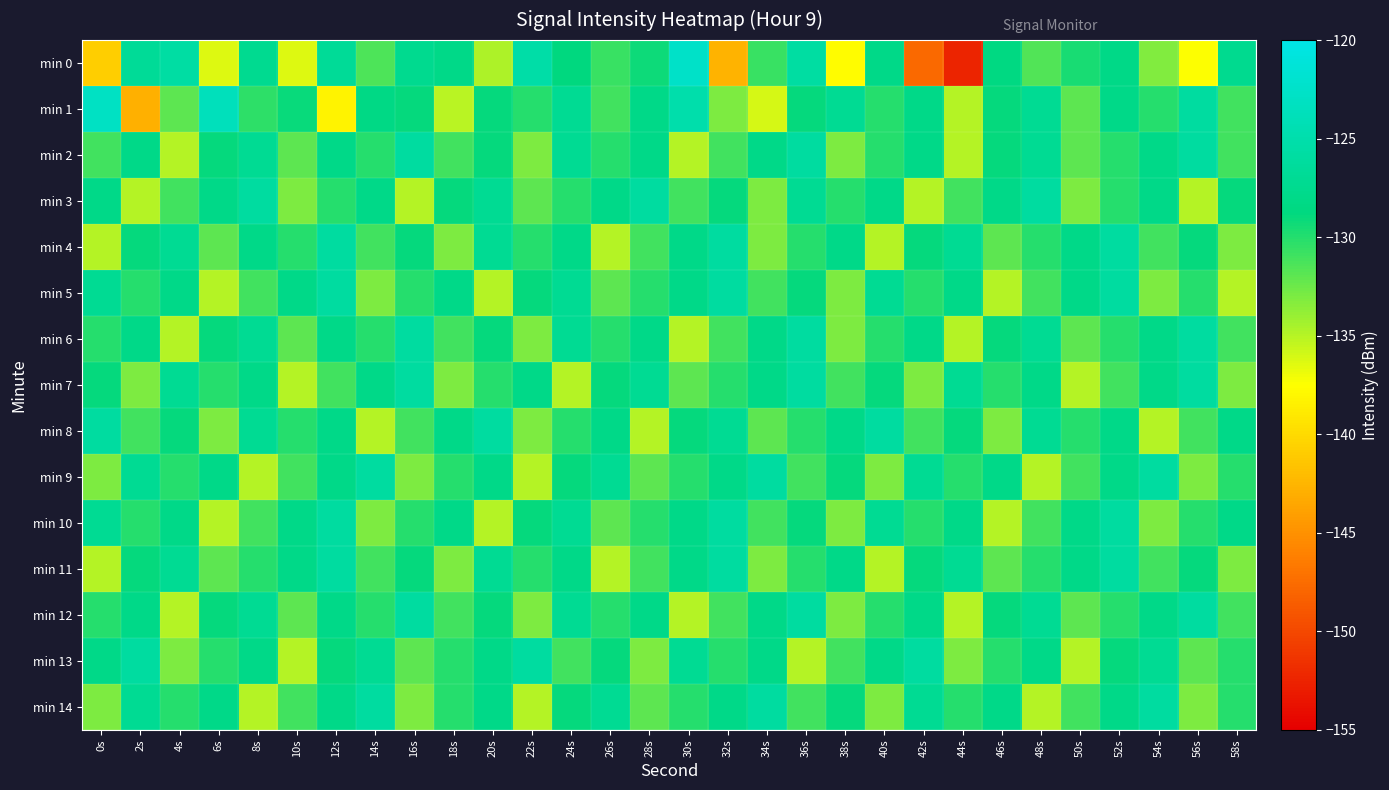

Reading right to left, list all the values displayed in this chart.

min 0: 58s=-127.4	56s=-137.4	54s=-133.1	52s=-128.2	50s=-129.7	48s=-131.5	46s=-128.5	44s=-152.5	42s=-147.6	40s=-127.9	38s=-137.7	36s=-125.8	34s=-130.8	32s=-142.6	30s=-122.5	28s=-129.3	26s=-130.7	24s=-128.9	22s=-125.4	20s=-134.8	18s=-128.0	16s=-127.5	14s=-131.5	12s=-126.7	10s=-136.3	8s=-127.3	6s=-136.3	4s=-125.7	2s=-126.7	0s=-140.9
min 1: 58s=-131.0	56s=-126.0	54s=-130.0	52s=-128.0	50s=-132.0	48s=-127.0	46s=-129.0	44s=-135.0	42s=-128.0	40s=-130.0	38s=-127.0	36s=-129.0	34s=-136.0	32s=-133.0	30s=-125.0	28s=-128.0	26s=-131.0	24s=-127.0	22s=-130.0	20s=-129.0	18s=-135.1	16s=-128.9	14s=-128.2	12s=-138.3	10s=-129.1	8s=-130.3	6s=-123.7	4s=-132.0	2s=-142.9	0s=-123.0
min 2: 58s=-131.0	56s=-126.0	54s=-128.0	52s=-130.0	50s=-132.0	48s=-127.0	46s=-129.0	44s=-135.0	42s=-128.0	40s=-130.0	38s=-133.0	36s=-126.0	34s=-128.0	32s=-131.0	30s=-135.0	28s=-128.0	26s=-130.0	24s=-127.0	22s=-133.0	20s=-129.0	18s=-131.0	16s=-126.0	14s=-130.0	12s=-128.0	10s=-132.0	8s=-127.0	6s=-129.0	4s=-135.0	2s=-128.0	0s=-131.0
min 3: 58s=-129.0	56s=-135.0	54s=-128.0	52s=-130.0	50s=-133.0	48s=-126.0	46s=-128.0	44s=-131.0	42s=-135.0	40s=-128.0	38s=-130.0	36s=-127.0	34s=-133.0	32s=-129.0	30s=-131.0	28s=-126.0	26s=-128.0	24s=-130.0	22s=-132.0	20s=-127.0	18s=-129.0	16s=-135.0	14s=-128.0	12s=-130.0	10s=-133.0	8s=-126.0	6s=-128.0	4s=-131.0	2s=-135.0	0s=-128.0
min 4: 58s=-133.0	56s=-129.0	54s=-131.0	52s=-126.0	50s=-128.0	48s=-130.0	46s=-132.0	44s=-127.0	42s=-129.0	40s=-135.0	38s=-128.0	36s=-130.0	34s=-133.0	32s=-126.0	30s=-128.0	28s=-131.0	26s=-135.0	24s=-128.0	22s=-130.0	20s=-127.0	18s=-133.0	16s=-129.0	14s=-131.0	12s=-126.0	10s=-130.0	8s=-128.0	6s=-132.0	4s=-127.0	2s=-129.0	0s=-135.0
min 5: 58s=-135.0	56s=-130.0	54s=-133.0	52s=-126.0	50s=-128.0	48s=-131.0	46s=-135.0	44s=-128.0	42s=-130.0	40s=-127.0	38s=-133.0	36s=-129.0	34s=-131.0	32s=-126.0	30s=-128.0	28s=-130.0	26s=-132.0	24s=-127.0	22s=-129.0	20s=-135.0	18s=-128.0	16s=-130.0	14s=-133.0	12s=-126.0	10s=-128.0	8s=-131.0	6s=-135.0	4s=-128.0	2s=-130.0	0s=-127.0
min 6: 58s=-131.0	56s=-126.0	54s=-128.0	52s=-130.0	50s=-132.0	48s=-127.0	46s=-129.0	44s=-135.0	42s=-128.0	40s=-130.0	38s=-133.0	36s=-126.0	34s=-128.0	32s=-131.0	30s=-135.0	28s=-128.0	26s=-130.0	24s=-127.0	22s=-133.0	20s=-129.0	18s=-131.0	16s=-126.0	14s=-130.0	12s=-128.0	10s=-132.0	8s=-127.0	6s=-129.0	4s=-135.0	2s=-128.0	0s=-130.0
min 7: 58s=-133.0	56s=-126.0	54s=-128.0	52s=-131.0	50s=-135.0	48s=-128.0	46s=-130.0	44s=-127.0	42s=-133.0	40s=-129.0	38s=-131.0	36s=-126.0	34s=-128.0	32s=-130.0	30s=-132.0	28s=-127.0	26s=-129.0	24s=-135.0	22s=-128.0	20s=-130.0	18s=-133.0	16s=-126.0	14s=-128.0	12s=-131.0	10s=-135.0	8s=-128.0	6s=-130.0	4s=-127.0	2s=-133.0	0s=-129.0
min 8: 58s=-128.0	56s=-131.0	54s=-135.0	52s=-128.0	50s=-130.0	48s=-127.0	46s=-133.0	44s=-129.0	42s=-131.0	40s=-126.0	38s=-128.0	36s=-130.0	34s=-132.0	32s=-127.0	30s=-129.0	28s=-135.0	26s=-128.0	24s=-130.0	22s=-133.0	20s=-126.0	18s=-128.0	16s=-131.0	14s=-135.0	12s=-128.0	10s=-130.0	8s=-127.0	6s=-133.0	4s=-129.0	2s=-131.0	0s=-126.0
min 9: 58s=-130.0	56s=-133.0	54s=-126.0	52s=-128.0	50s=-131.0	48s=-135.0	46s=-128.0	44s=-130.0	42s=-127.0	40s=-133.0	38s=-129.0	36s=-131.0	34s=-126.0	32s=-128.0	30s=-130.0	28s=-132.0	26s=-127.0	24s=-129.0	22s=-135.0	20s=-128.0	18s=-130.0	16s=-133.0	14s=-126.0	12s=-128.0	10s=-131.0	8s=-135.0	6s=-128.0	4s=-130.0	2s=-127.0	0s=-133.0
min 10: 58s=-128.0	56s=-130.0	54s=-133.0	52s=-126.0	50s=-128.0	48s=-131.0	46s=-135.0	44s=-128.0	42s=-130.0	40s=-127.0	38s=-133.0	36s=-129.0	34s=-131.0	32s=-126.0	30s=-128.0	28s=-130.0	26s=-132.0	24s=-127.0	22s=-129.0	20s=-135.0	18s=-128.0	16s=-130.0	14s=-133.0	12s=-126.0	10s=-128.0	8s=-131.0	6s=-135.0	4s=-128.0	2s=-130.0	0s=-127.0
min 11: 58s=-133.0	56s=-129.0	54s=-131.0	52s=-126.0	50s=-128.0	48s=-130.0	46s=-132.0	44s=-127.0	42s=-129.0	40s=-135.0	38s=-128.0	36s=-130.0	34s=-133.0	32s=-126.0	30s=-128.0	28s=-131.0	26s=-135.0	24s=-128.0	22s=-130.0	20s=-127.0	18s=-133.0	16s=-129.0	14s=-131.0	12s=-126.0	10s=-128.0	8s=-130.0	6s=-132.0	4s=-127.0	2s=-129.0	0s=-135.0
min 12: 58s=-131.0	56s=-126.0	54s=-128.0	52s=-130.0	50s=-132.0	48s=-127.0	46s=-129.0	44s=-135.0	42s=-128.0	40s=-130.0	38s=-133.0	36s=-126.0	34s=-128.0	32s=-131.0	30s=-135.0	28s=-128.0	26s=-130.0	24s=-127.0	22s=-133.0	20s=-129.0	18s=-131.0	16s=-126.0	14s=-130.0	12s=-128.0	10s=-132.0	8s=-127.0	6s=-129.0	4s=-135.0	2s=-128.0	0s=-130.0
min 13: 58s=-130.0	56s=-132.0	54s=-127.0	52s=-129.0	50s=-135.0	48s=-128.0	46s=-130.0	44s=-133.0	42s=-126.0	40s=-128.0	38s=-131.0	36s=-135.0	34s=-128.0	32s=-130.0	30s=-127.0	28s=-133.0	26s=-129.0	24s=-131.0	22s=-126.0	20s=-128.0	18s=-130.0	16s=-132.0	14s=-127.0	12s=-129.0	10s=-135.0	8s=-128.0	6s=-130.0	4s=-133.0	2s=-126.0	0s=-128.0
min 14: 58s=-130.0	56s=-133.0	54s=-126.0	52s=-128.0	50s=-131.0	48s=-135.0	46s=-128.0	44s=-130.0	42s=-127.0	40s=-133.0	38s=-129.0	36s=-131.0	34s=-126.0	32s=-128.0	30s=-130.0	28s=-132.0	26s=-127.0	24s=-129.0	22s=-135.0	20s=-128.0	18s=-130.0	16s=-133.0	14s=-126.0	12s=-128.0	10s=-131.0	8s=-135.0	6s=-128.0	4s=-130.0	2s=-127.0	0s=-133.0